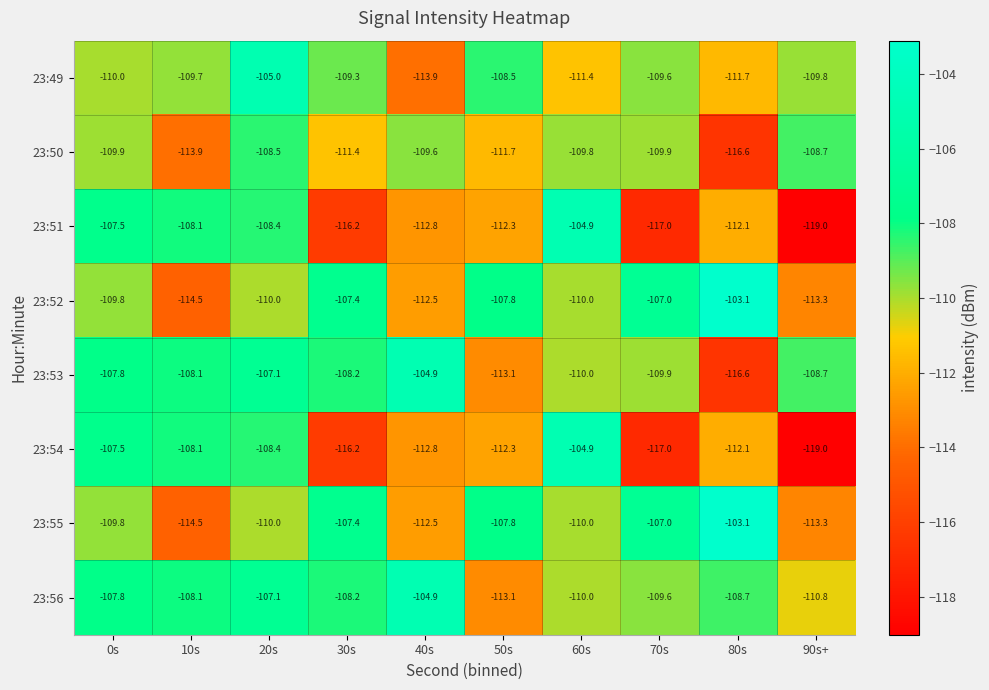

True or false: 23:56 has a value of -154.1 at 30s.

False